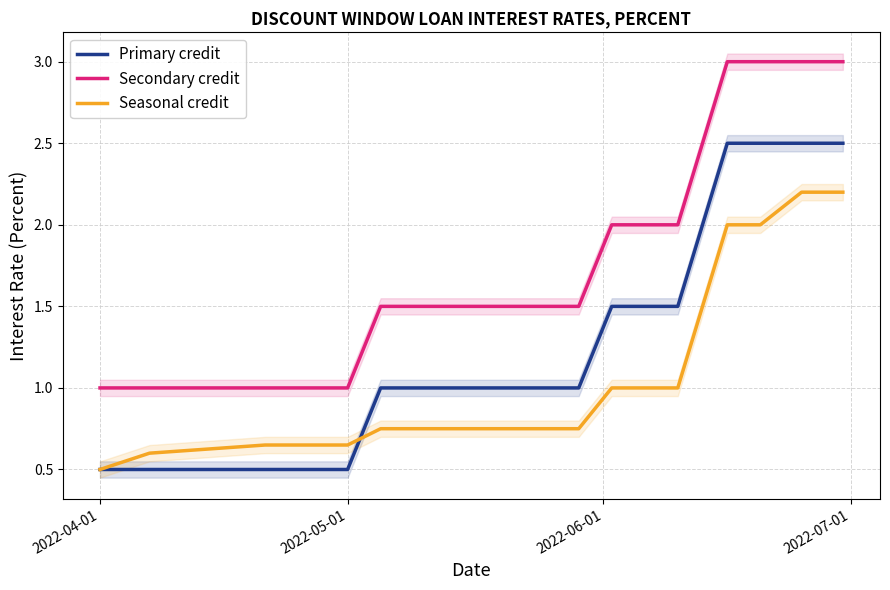

True or false: Secondary credit and Seasonal credit cross at least once.

False